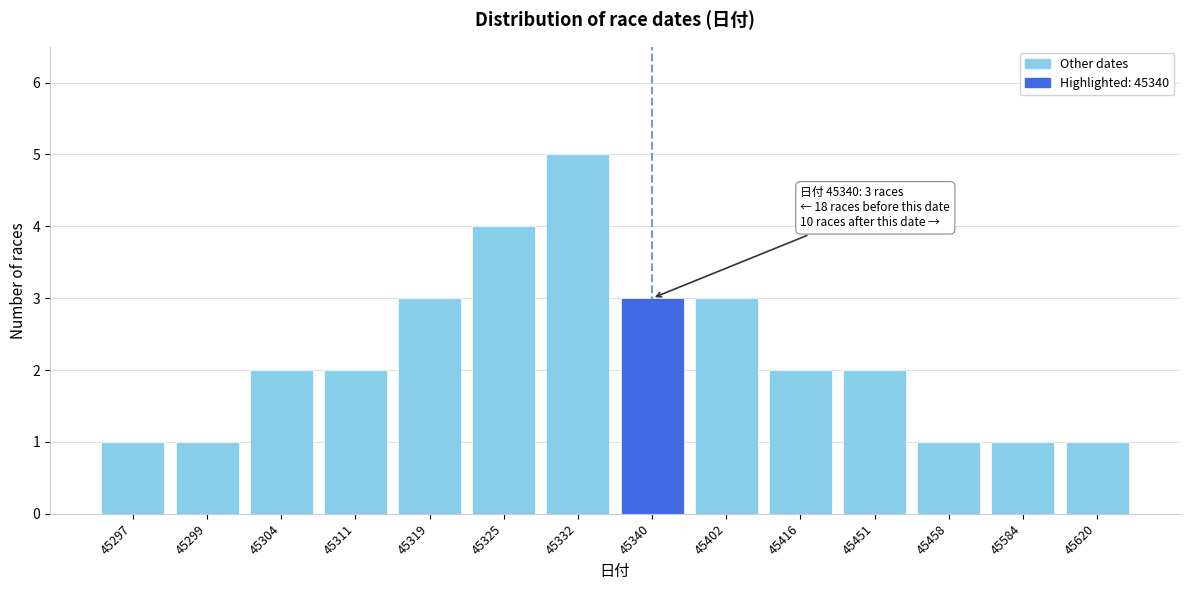

Reading left to right, transcribe all the data shown in this chart.

1	1	2	2	3	4	5	3	3	2	2	1	1	1